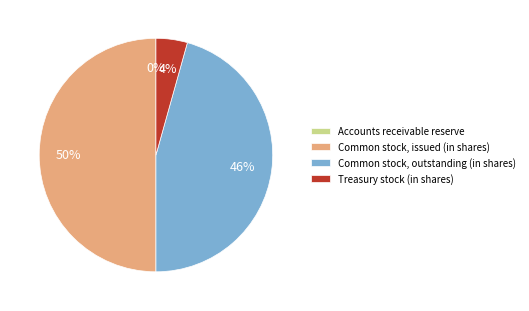

To the nearest percent, what is the difference between the largest and smallest slice percentages?

50%